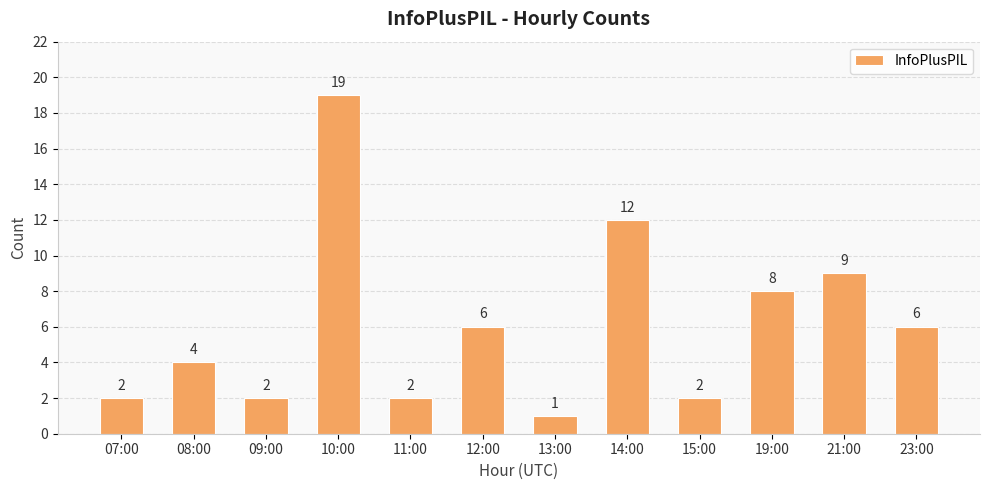

Where does the data first go above 6?

10:00